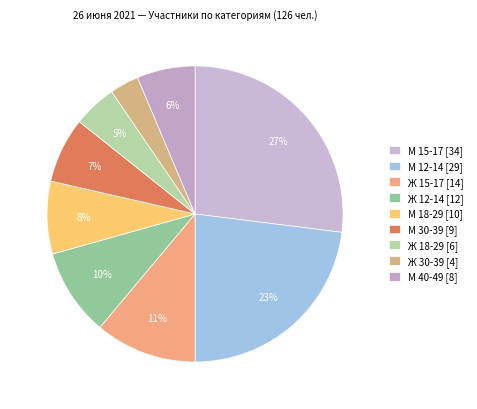

How many slices are in this pie chart?

9